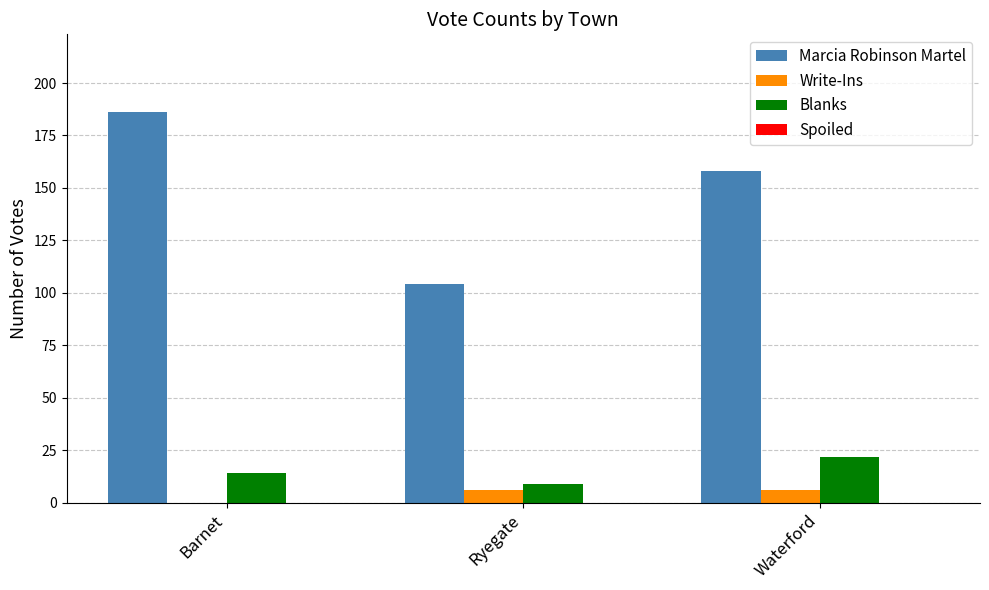

What is the total value across all series at Barnet?

200